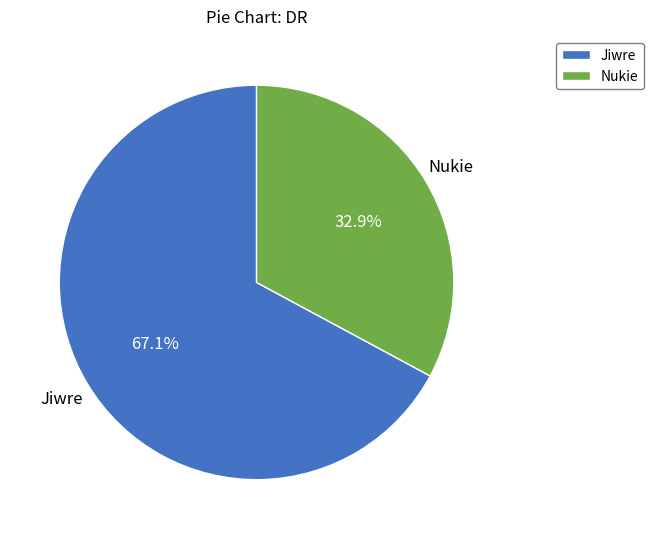

To the nearest percent, what is the average slice percentage?

50%